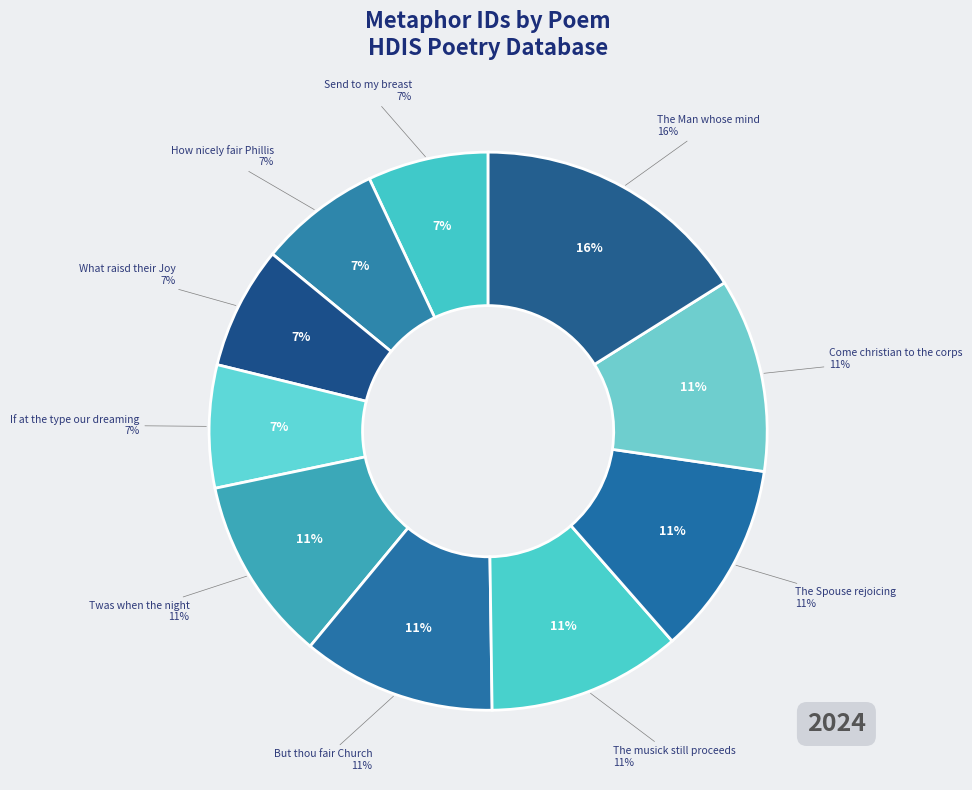

Which slice is the largest?

The Man whose mind